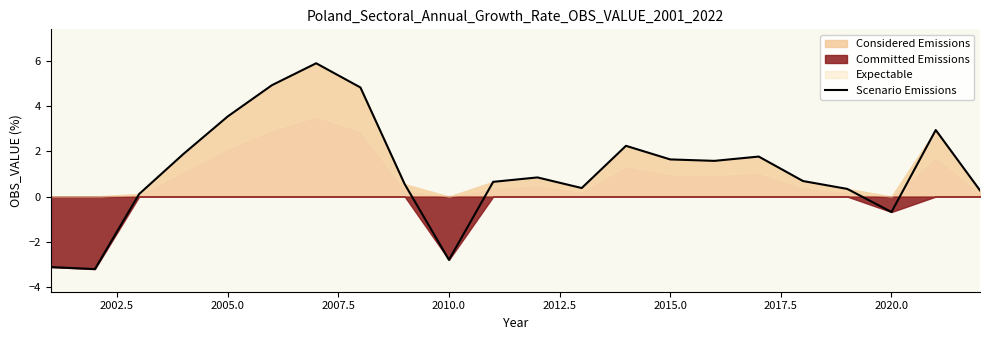

True or false: Scenario Emissions has a value of 1.6 at 2015.0.

True